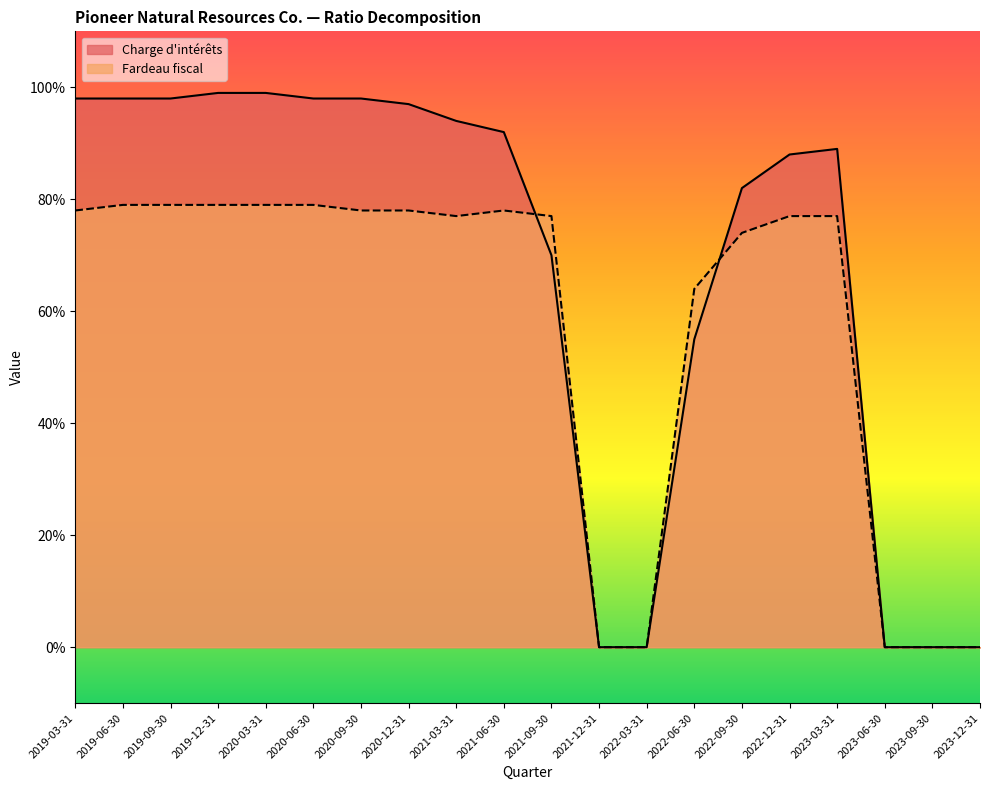

True or false: Charge d'interets has more than 0 points higher than both neighbors.

True